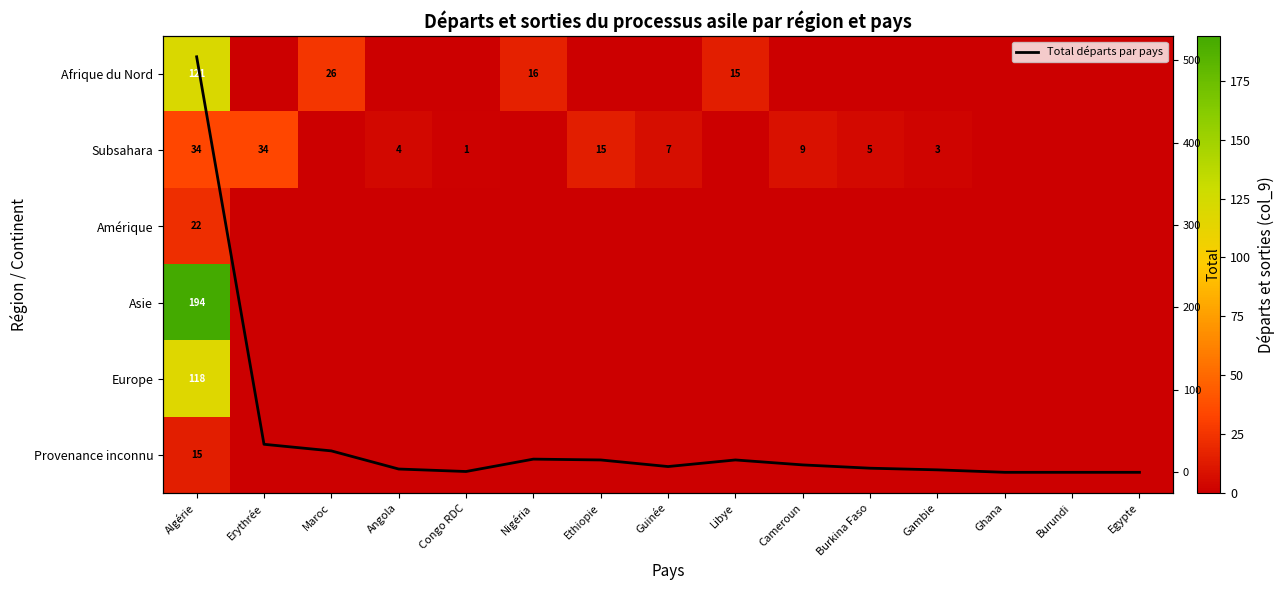

True or false: Provenance inconnu has a value of 0 at Nigéria.

True